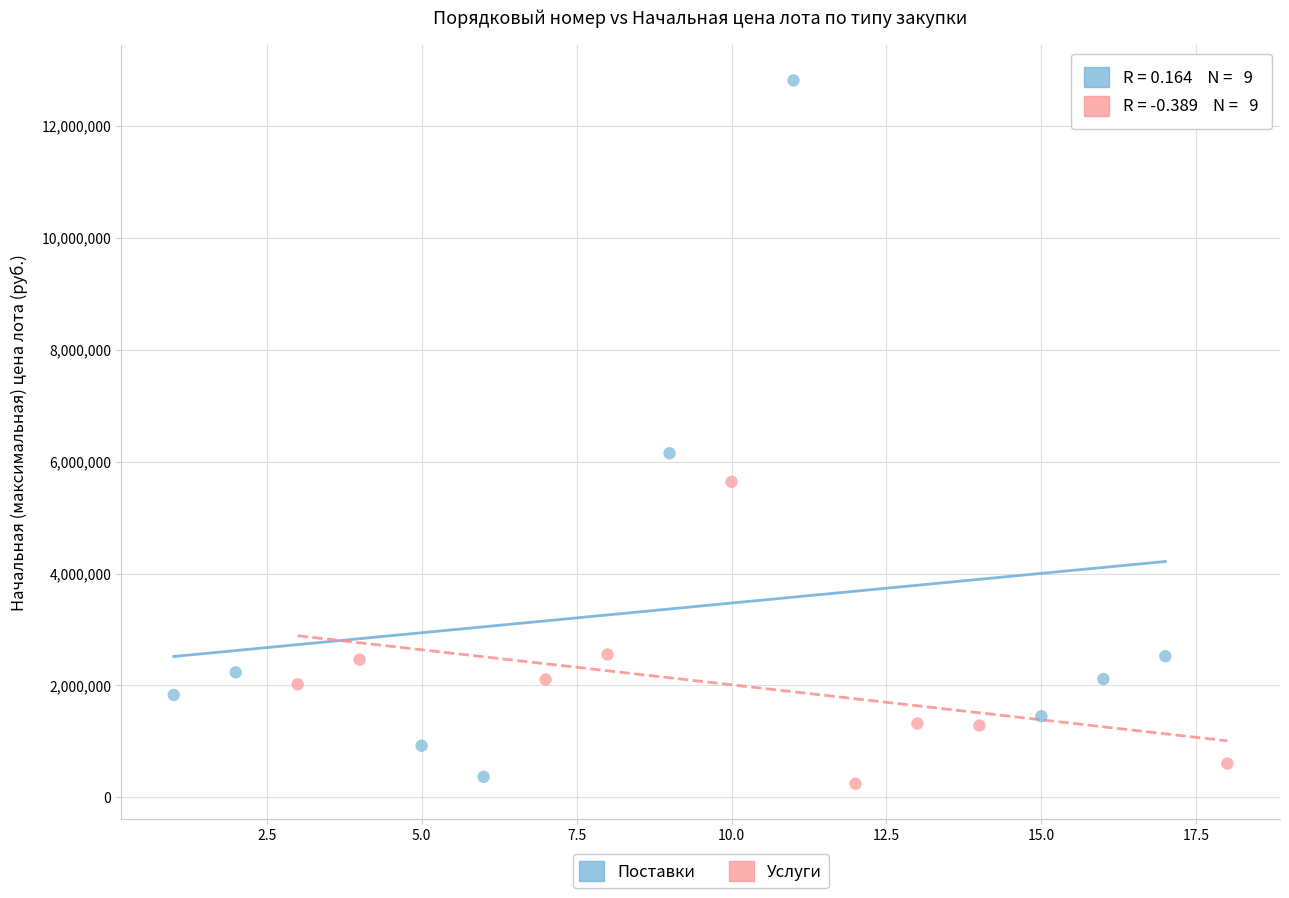

Which series contains the highest Y value?

Поставки